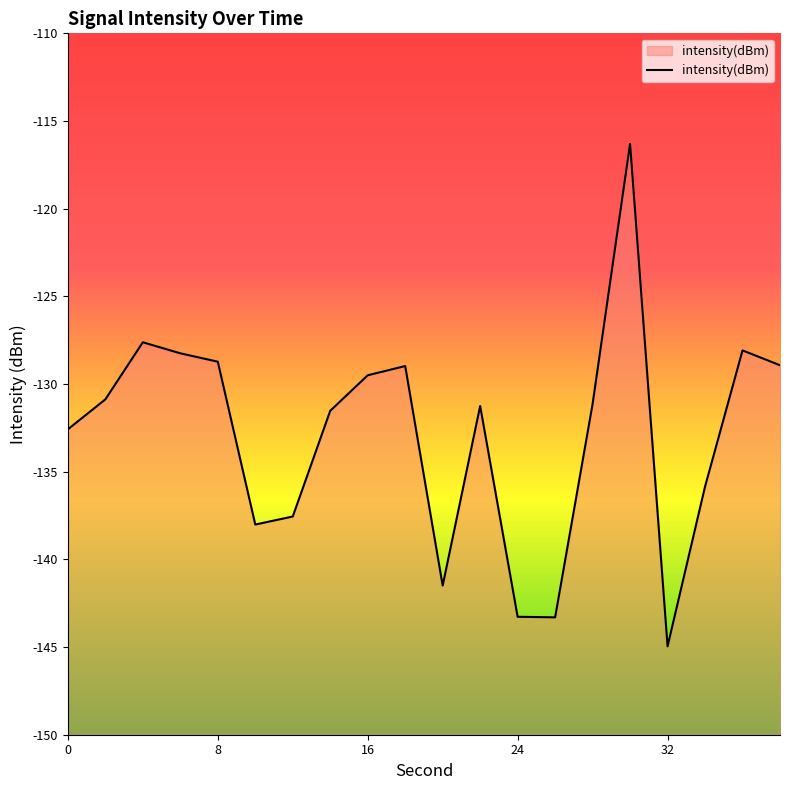

What is the greatest value displayed?

-116.3